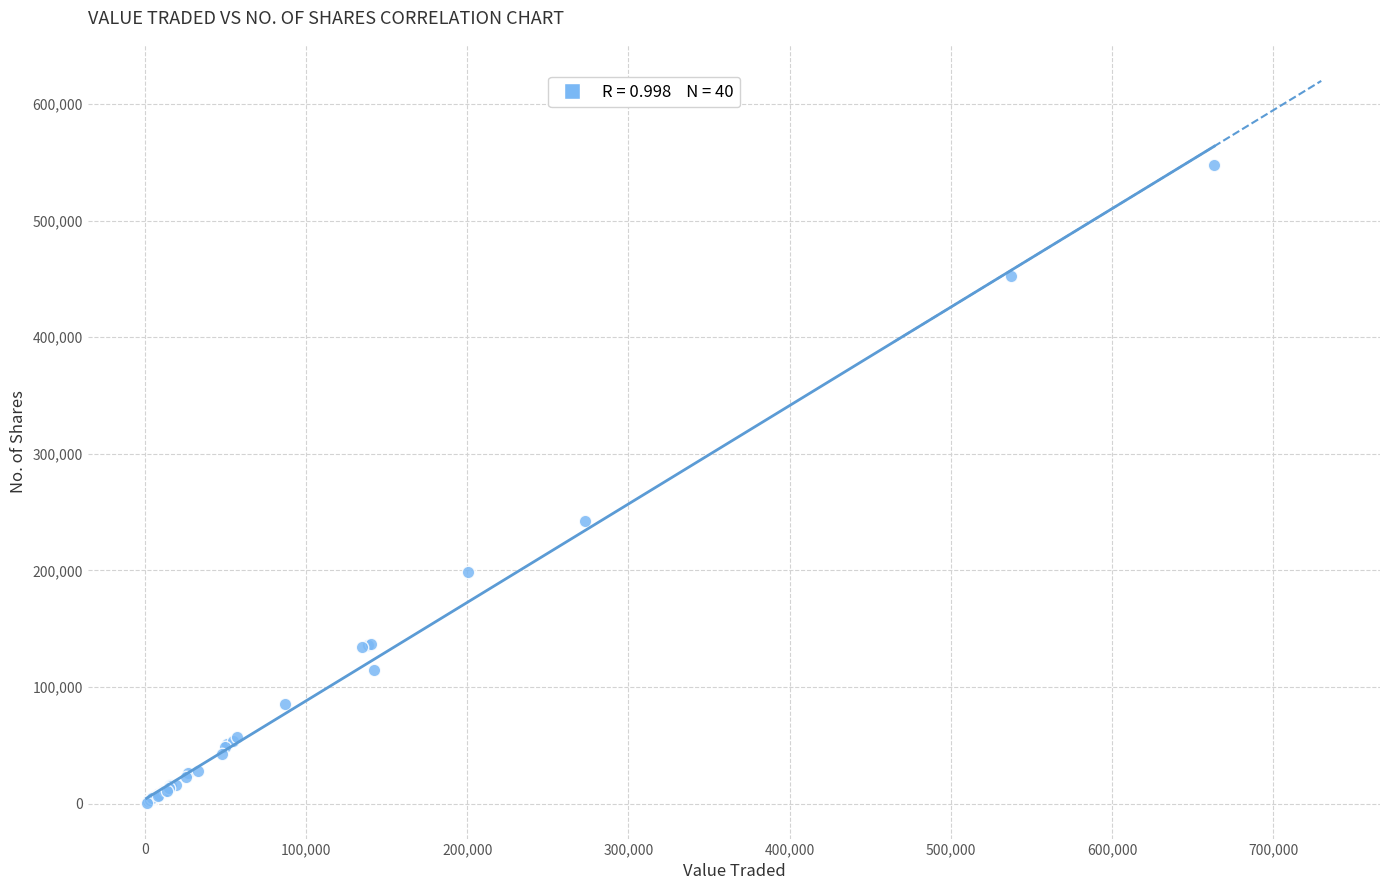

What Y value in the scatter plot is closest to 274244?

242682